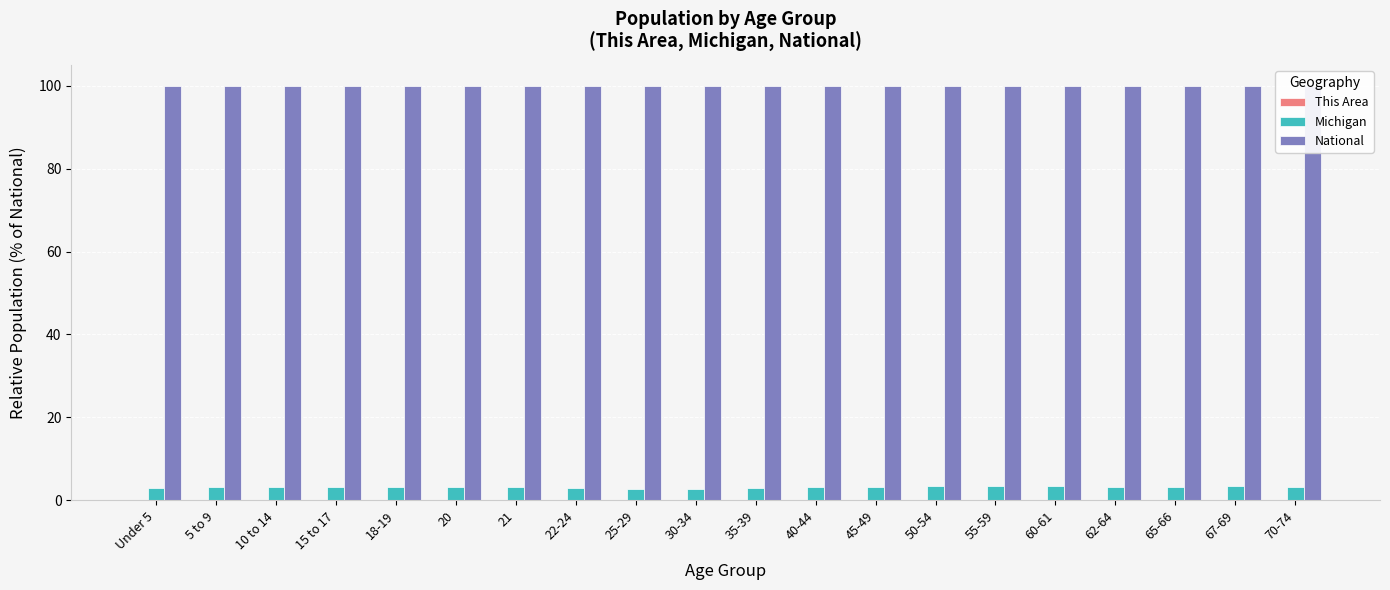

At which category is the sum across all series the highest?

55-59